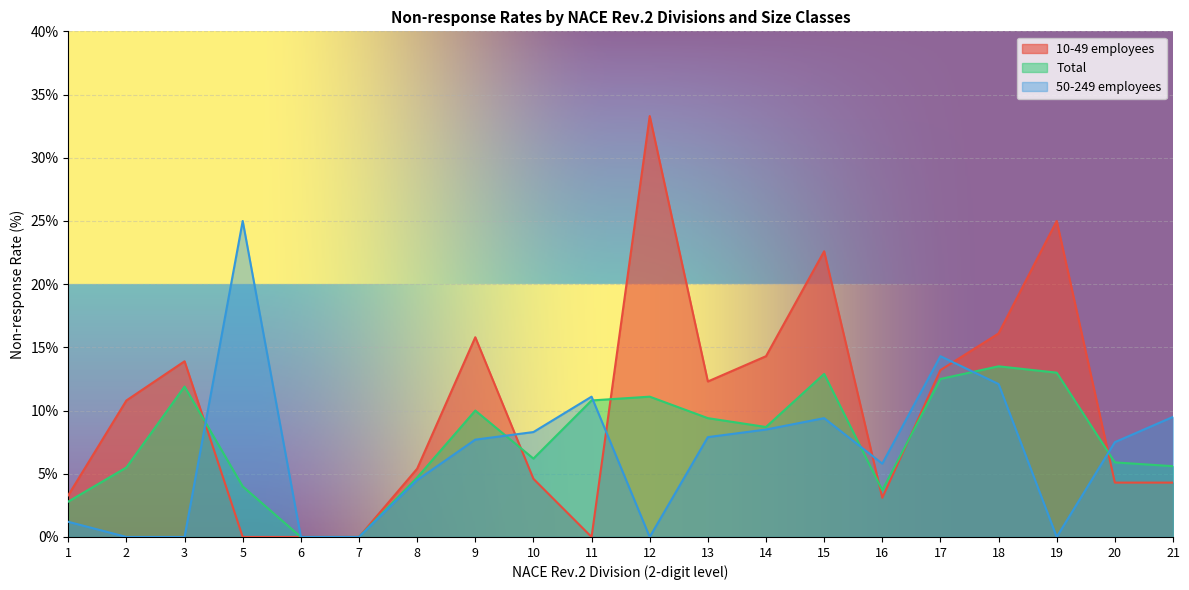

Reading left to right, what are all the values shown in this chart?

10-49 employees: 3.3	10.8	13.9	0.0	0.0	0.0	5.4	15.8	4.6	0.0	33.3	12.3	14.3	22.6	3.1	13.2	16.1	25.0	4.3	4.3
Total: 2.8	5.5	11.9	4.0	0.0	0.0	4.7	10.0	6.2	10.8	11.1	9.4	8.7	12.9	3.7	12.5	13.5	13.0	5.9	5.6
50-249 employees: 1.2	0.0	0.0	25.0	0.0	0.0	4.5	7.7	8.3	11.1	0.0	7.9	8.5	9.4	5.8	14.3	12.1	0.0	7.5	9.5